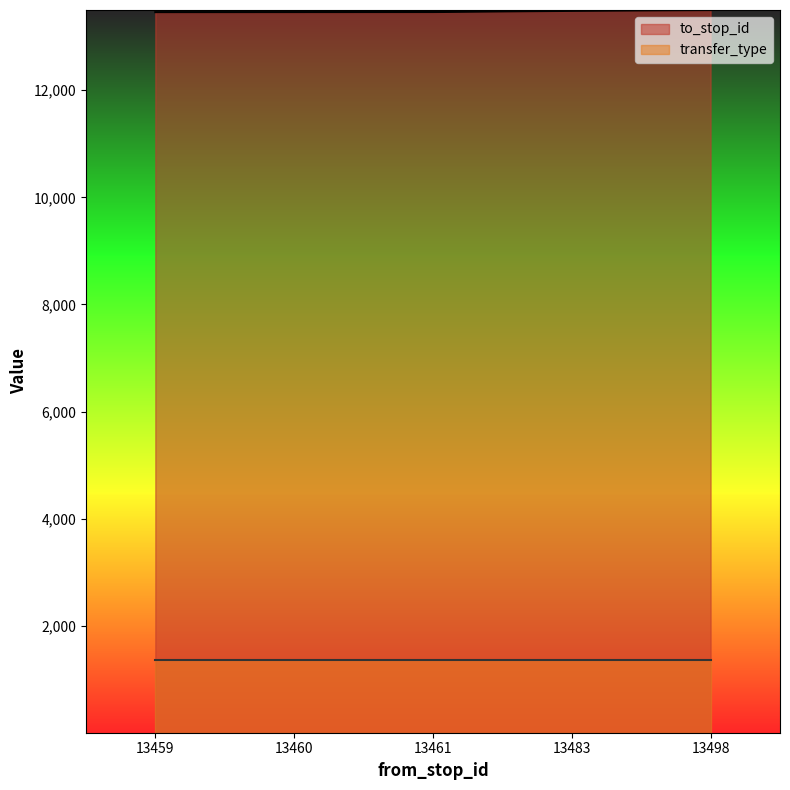

Count the number of categories in the chart.

5